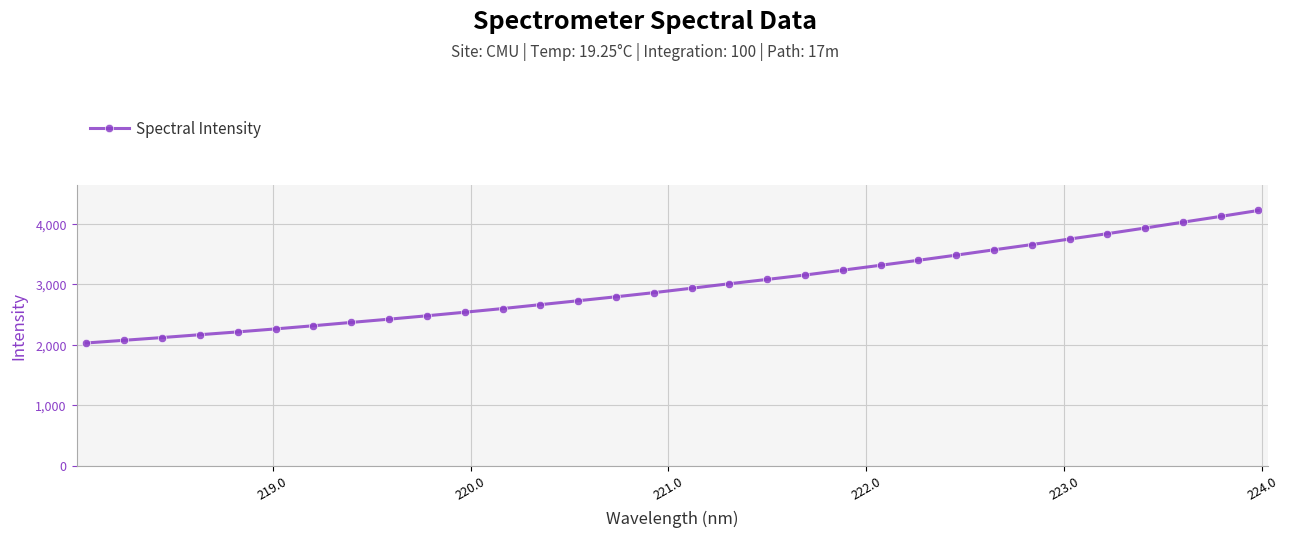

How many series are shown in this chart?

1